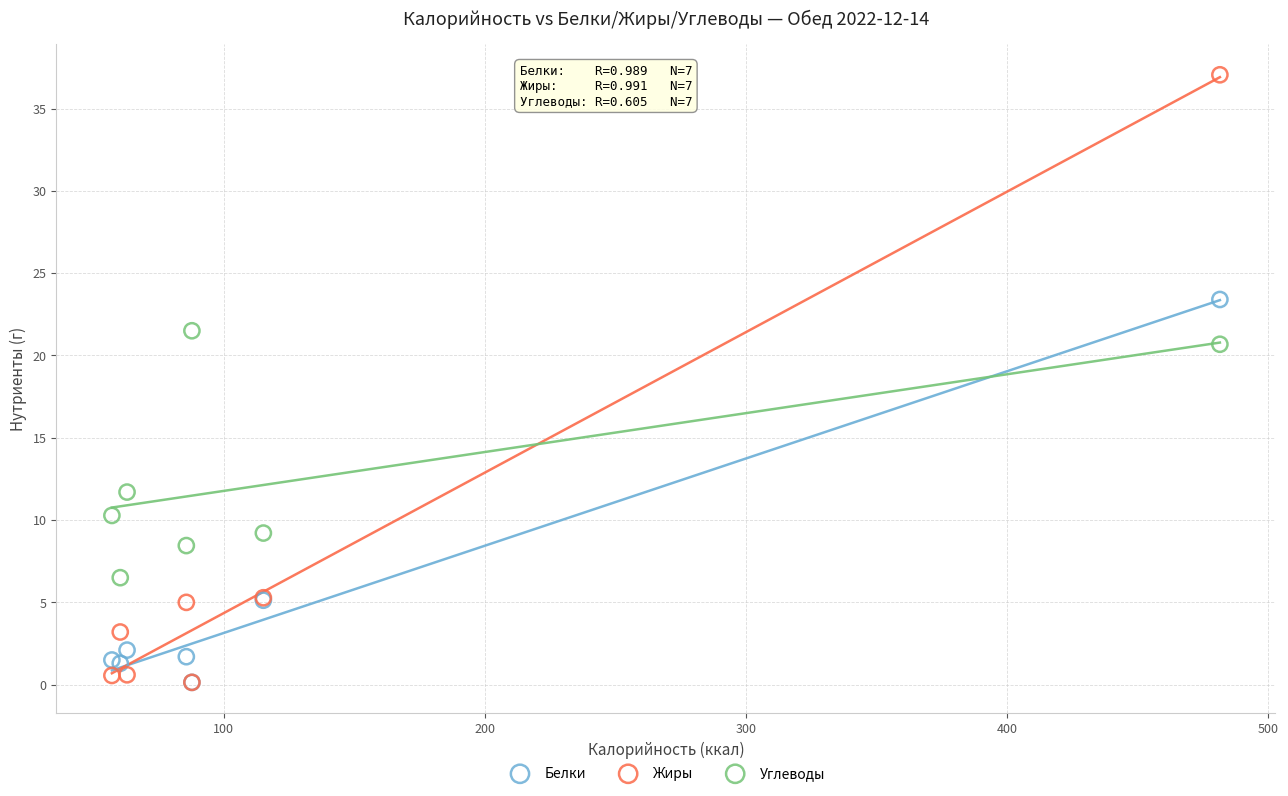

Across all series, what Y value is closest to 18?

20.7